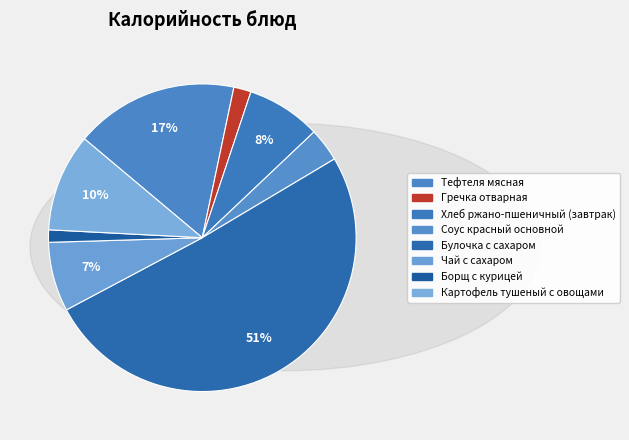

Which category has the smallest portion of the pie?

Борщ с курицей